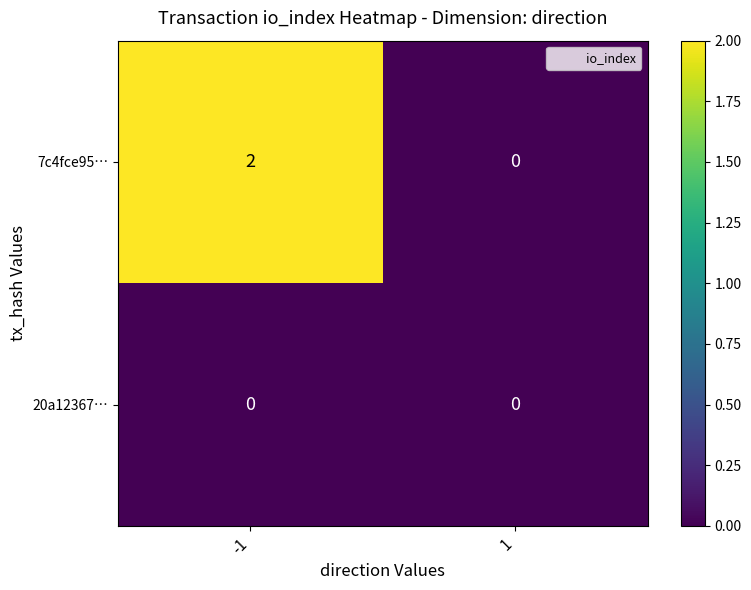

True or false: 20a12367… has a value of 0 at 1.

True